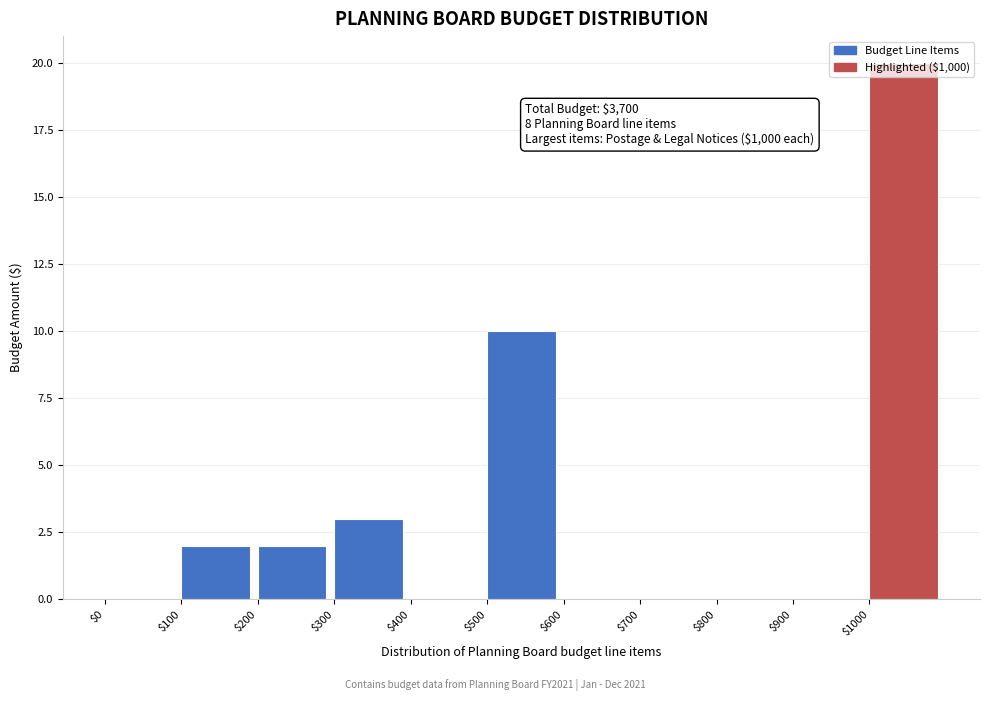

Over which range of the x-axis is the bar tallest?

1000 to 1100